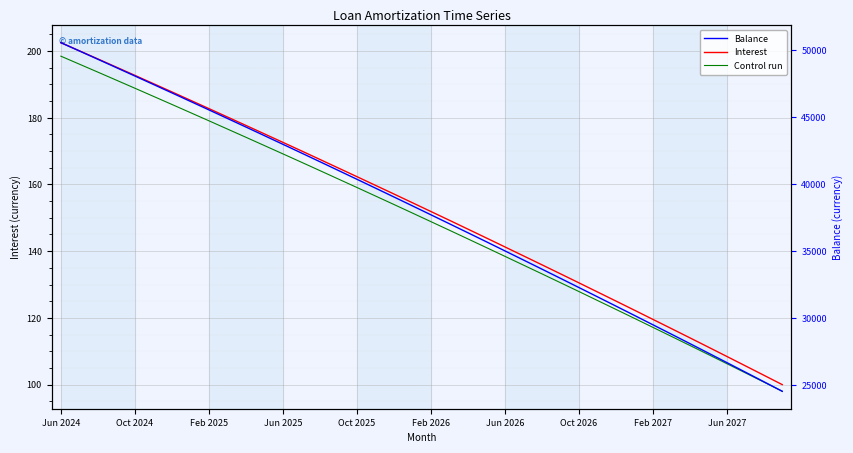

Which series has the largest range (max minus min)?

Balance